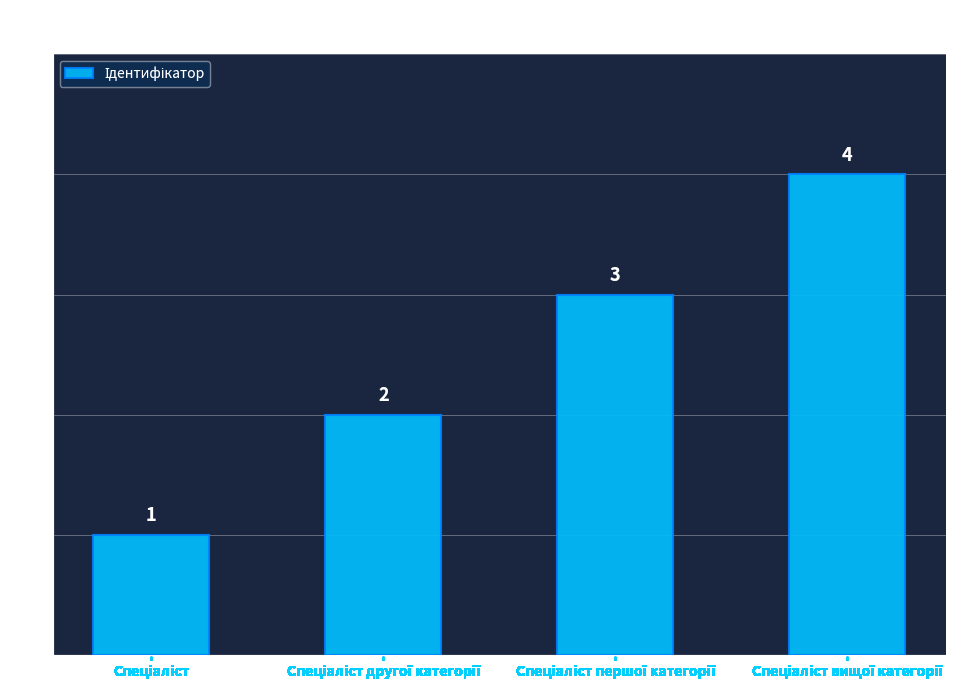

What is the sum of all values?

10